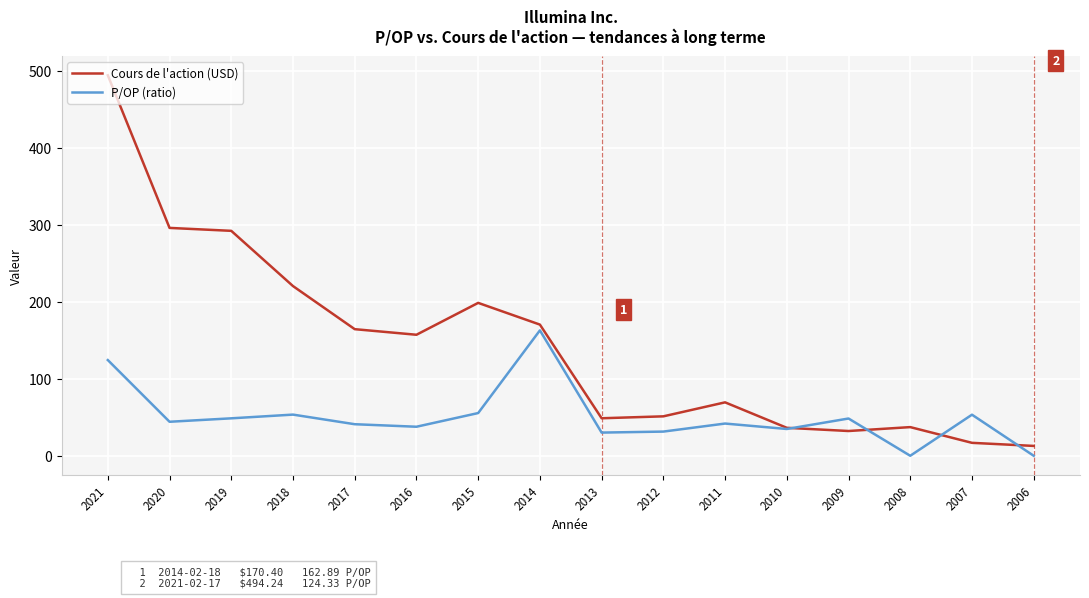

Where is P/OP (ratio) nearest to the value 81?

2015